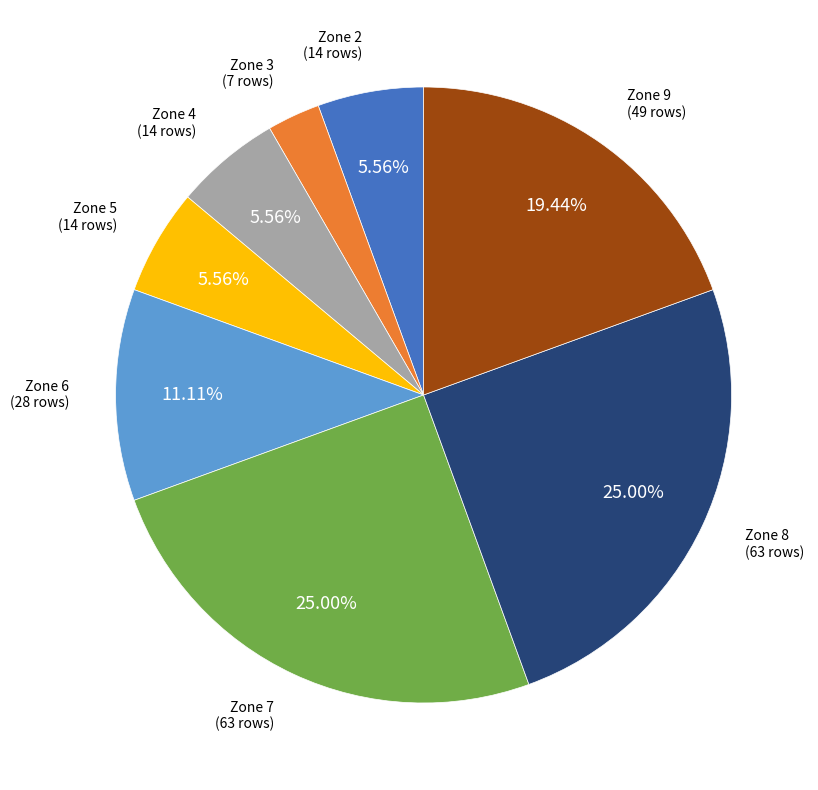

What is the total percentage of Zone 9 and Zone 7?

44.4%